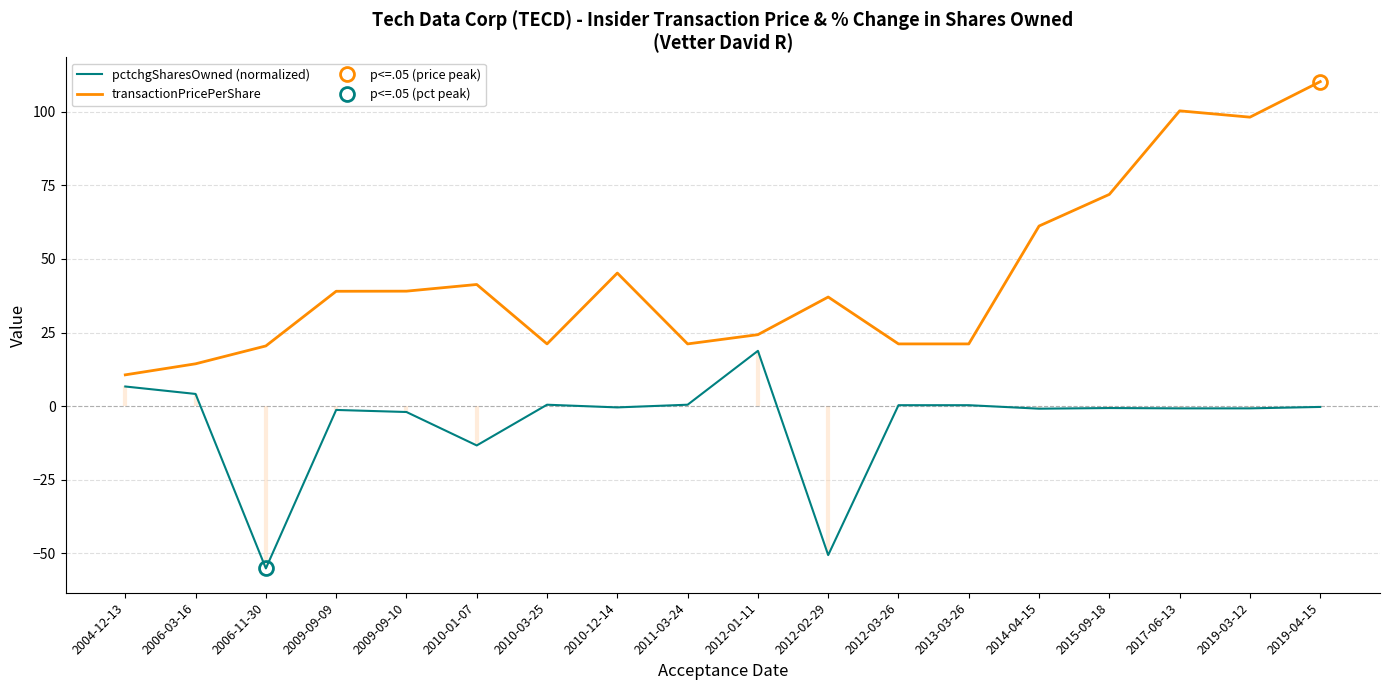

What is the maximum value shown in the chart?

110.2